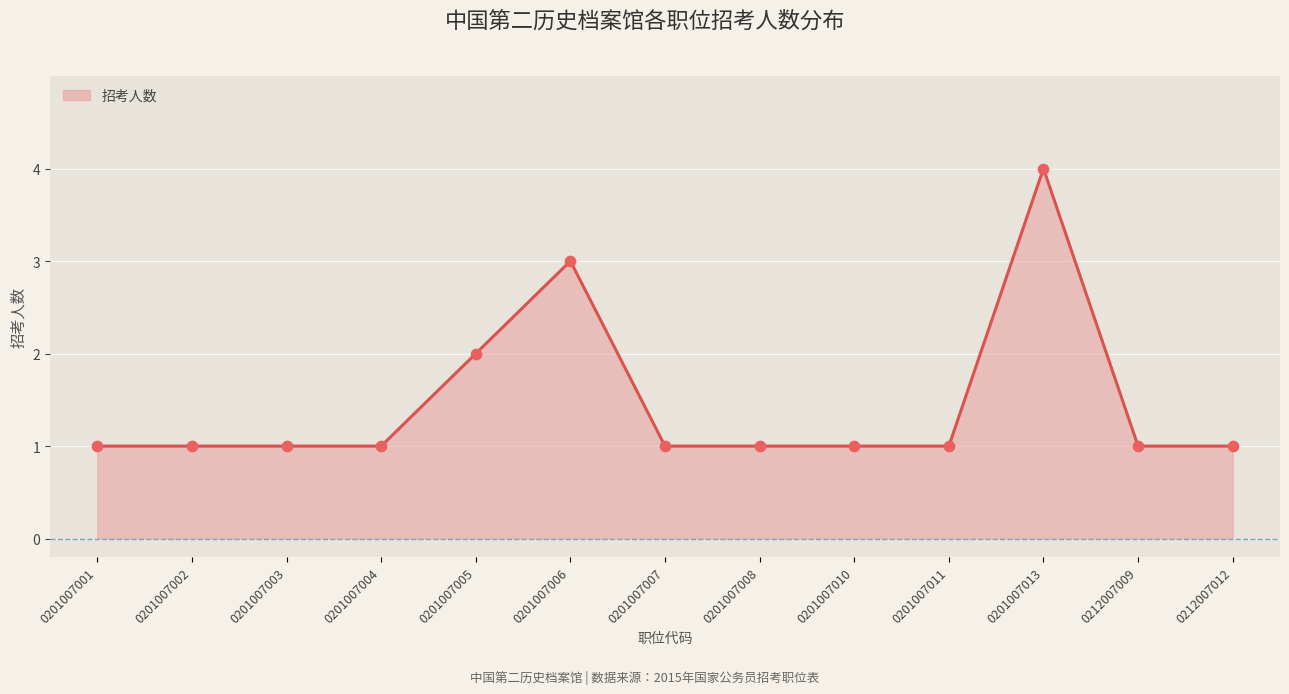

Which series has the widest spread of Y values?

招考人数_line